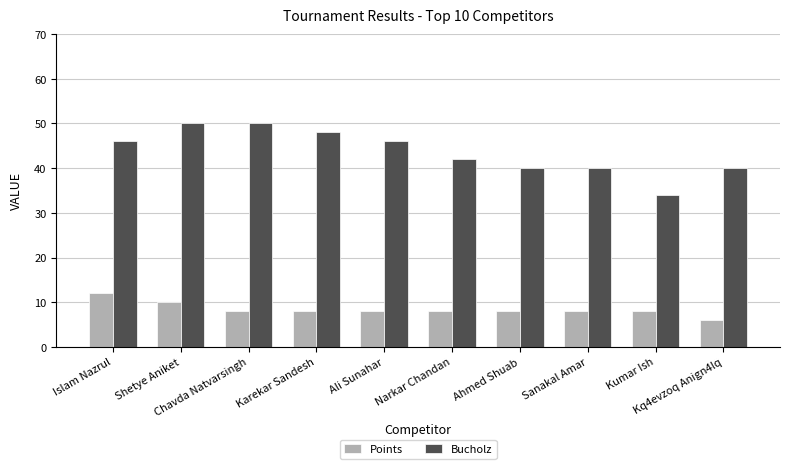

True or false: Bucholz has a value of 40 at Sanakal Amar.

True